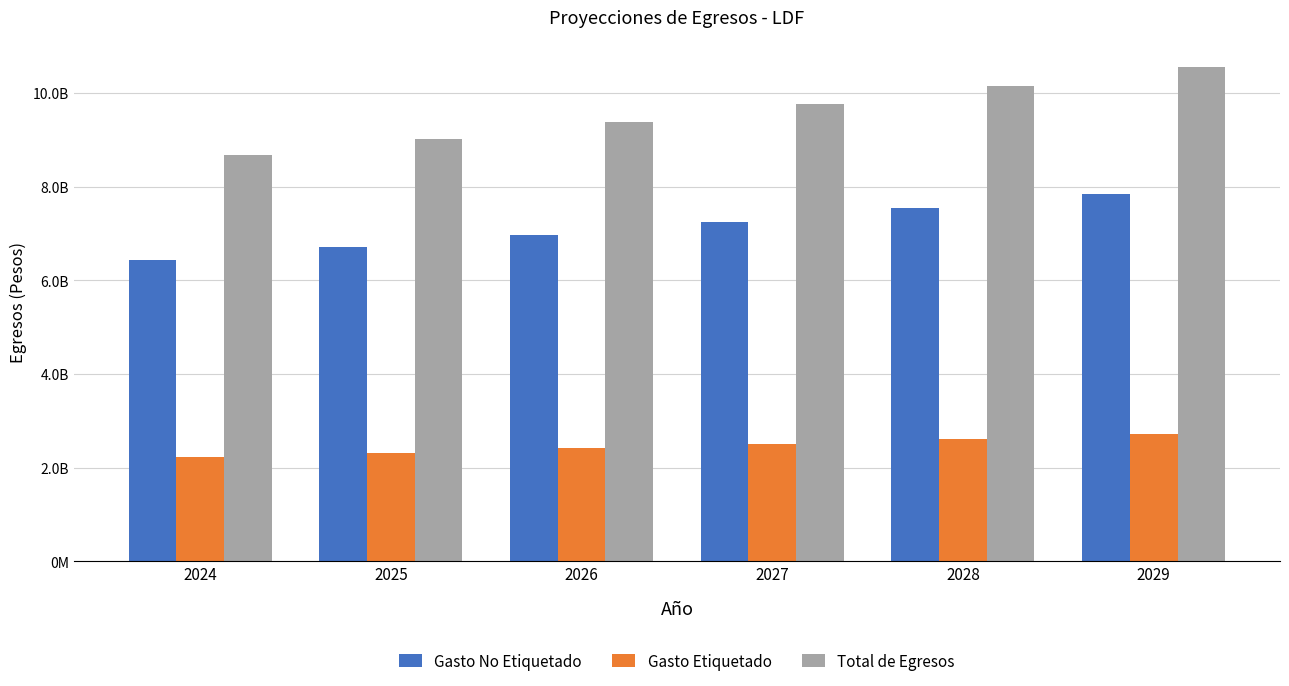

What is the sum of all Total de Egresos values?

57509020205